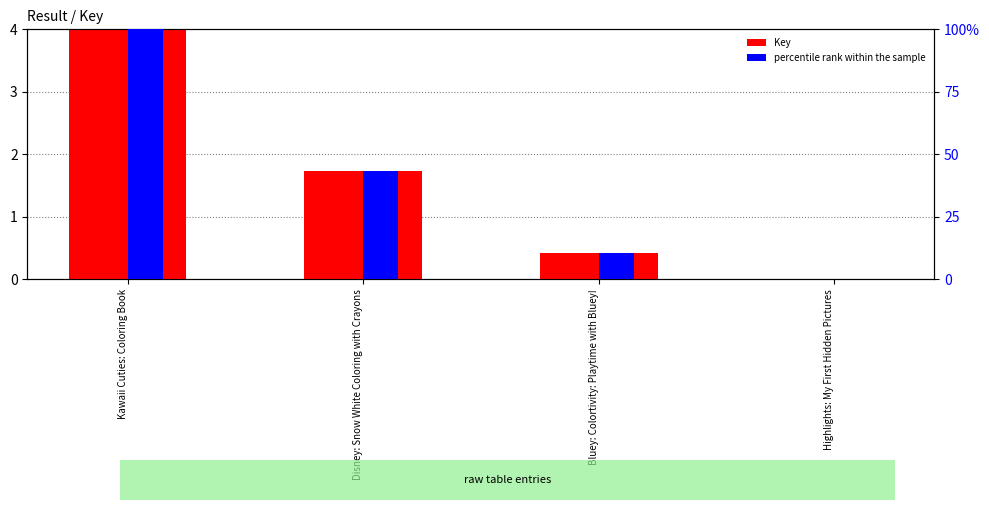

What value does the Key series have at Bluey: Colortivity: Playtime with Bluey!?

0.4